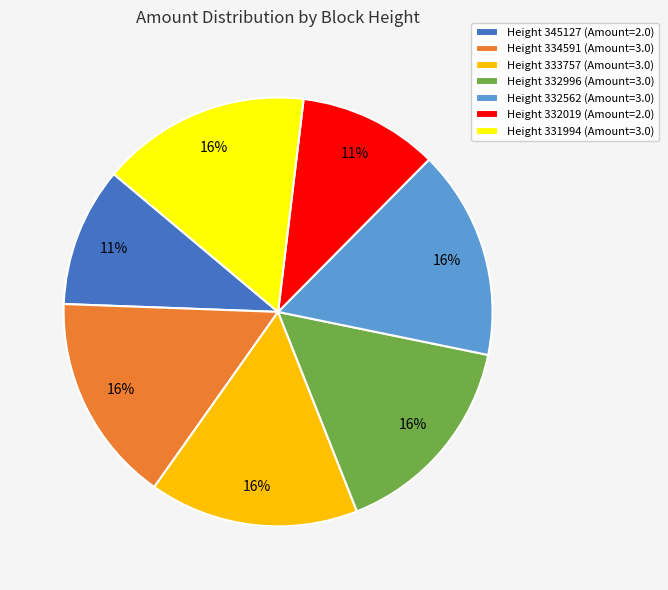

Does any single category account for the majority?

No